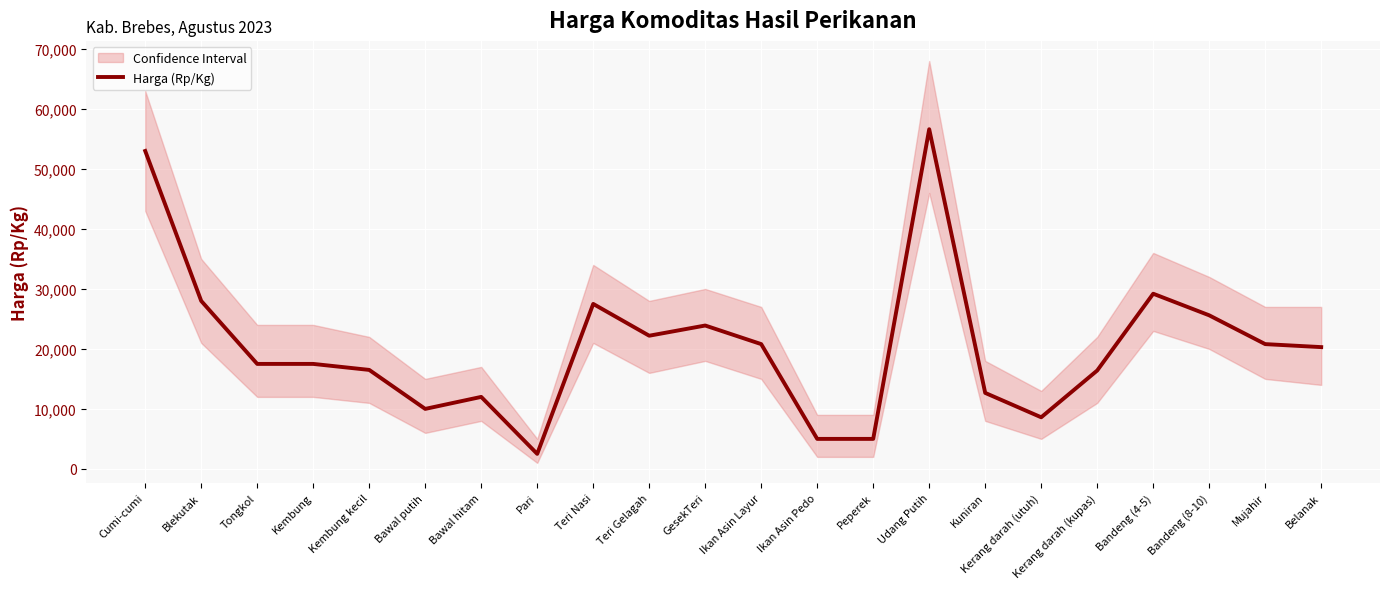

What is the label of the 5th point from the right?

Kerang darah (kupas)